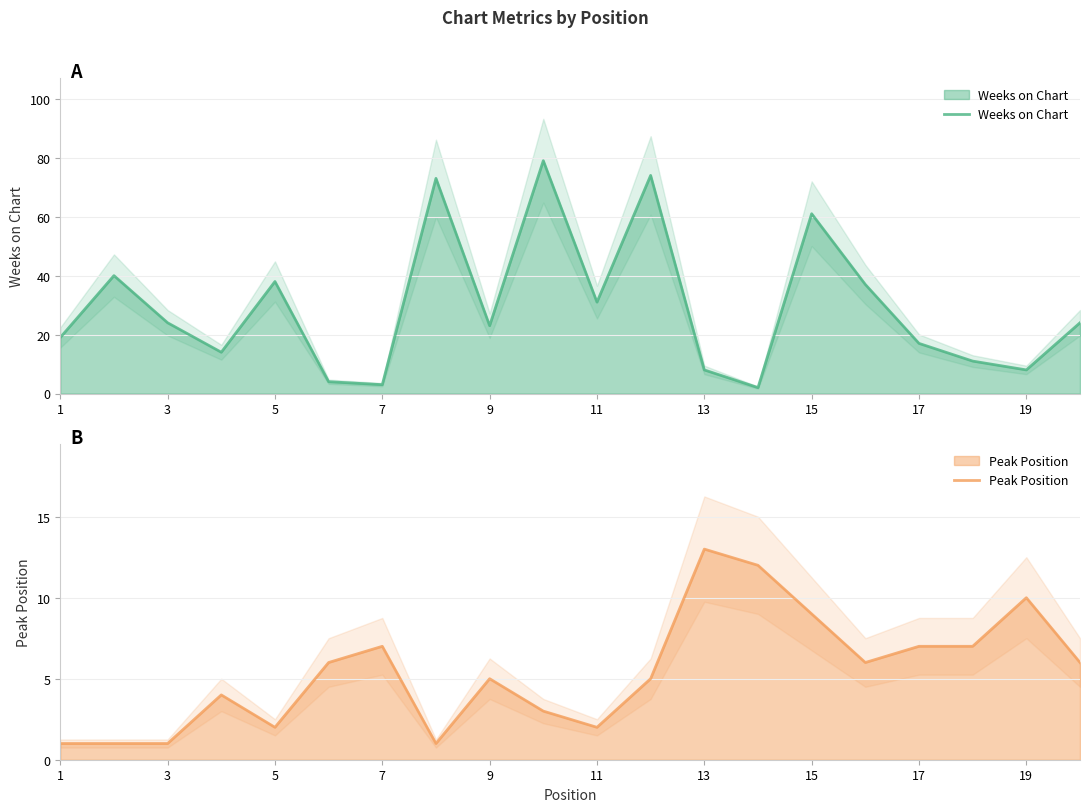

Which label corresponds to the smallest value in the chart?

1